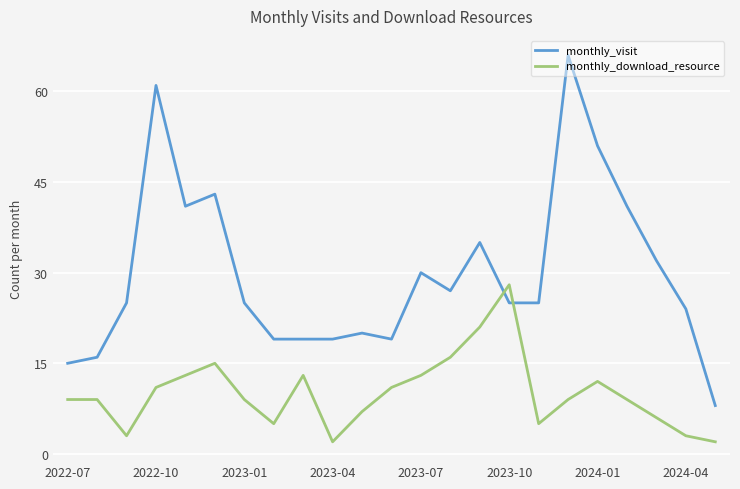

Which series ends up on top after the final intersection of monthly_download_resource and monthly_visit?

monthly_visit